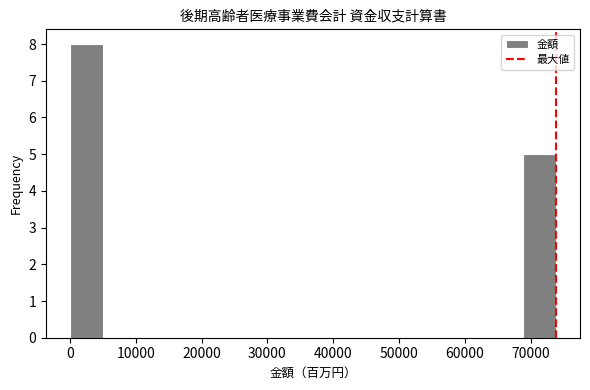

Over which range of the x-axis is the bar tallest?

0 to 5000